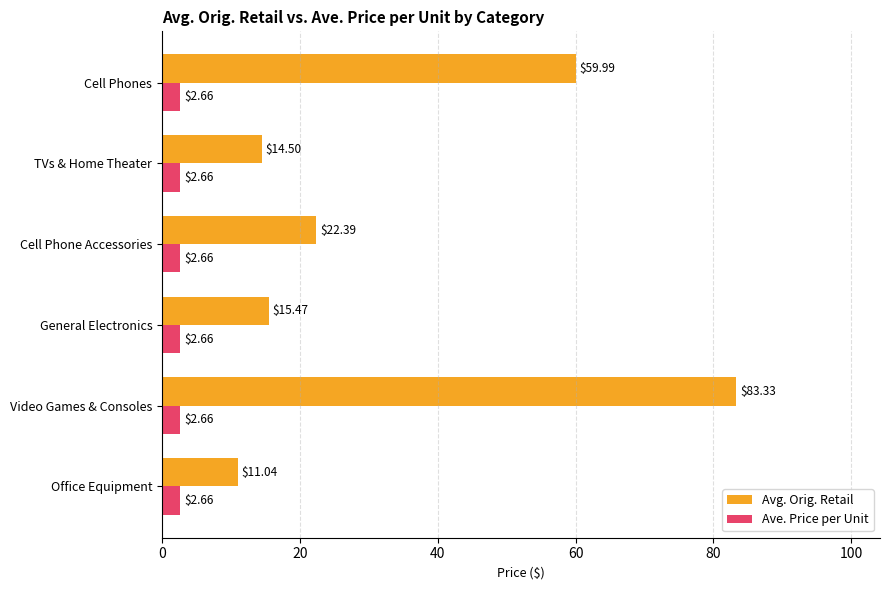

At which category is the sum across all series the highest?

Video Games & Consoles